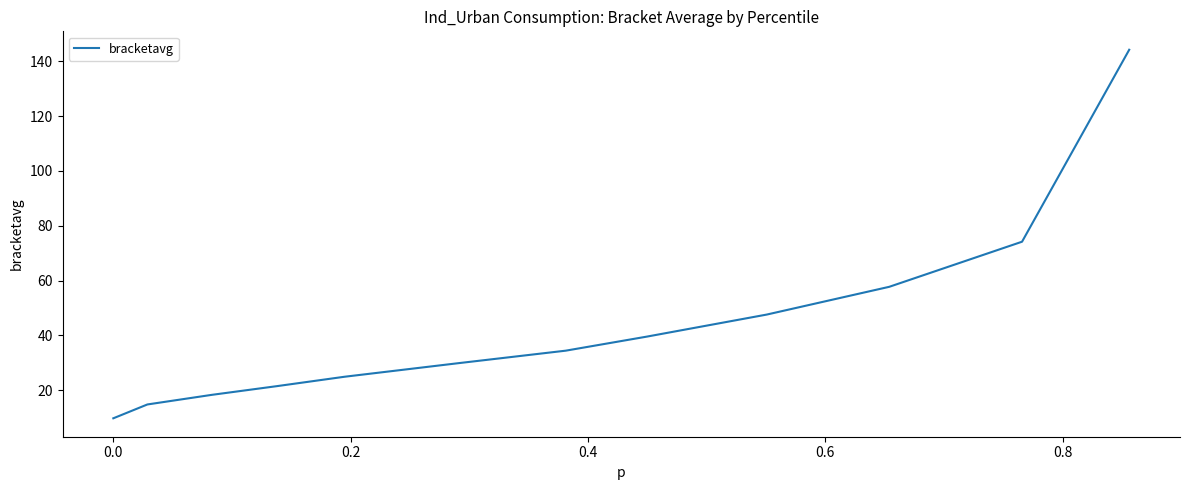

What is the maximum value shown in the chart?

144.2